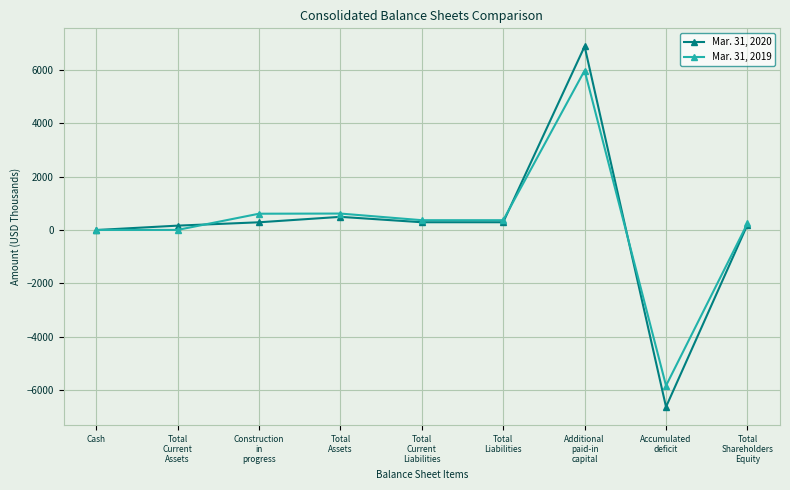

What is the minimum value shown in the chart?

-6623.6